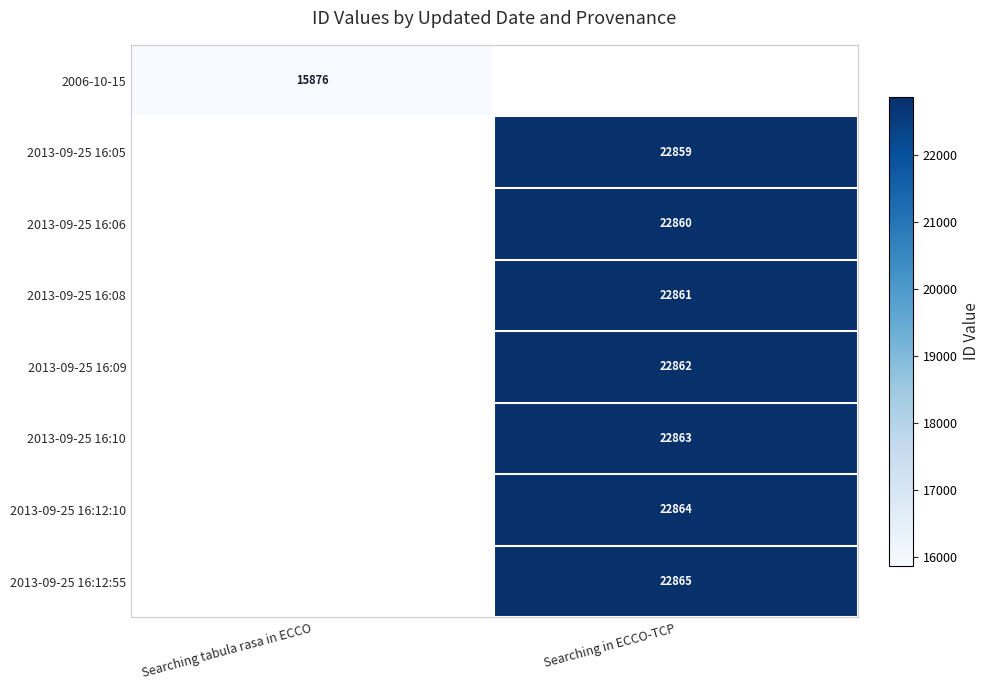

Is it true that 2013-09-25 16:09 equals 22862 at Searching in ECCO-TCP?

True